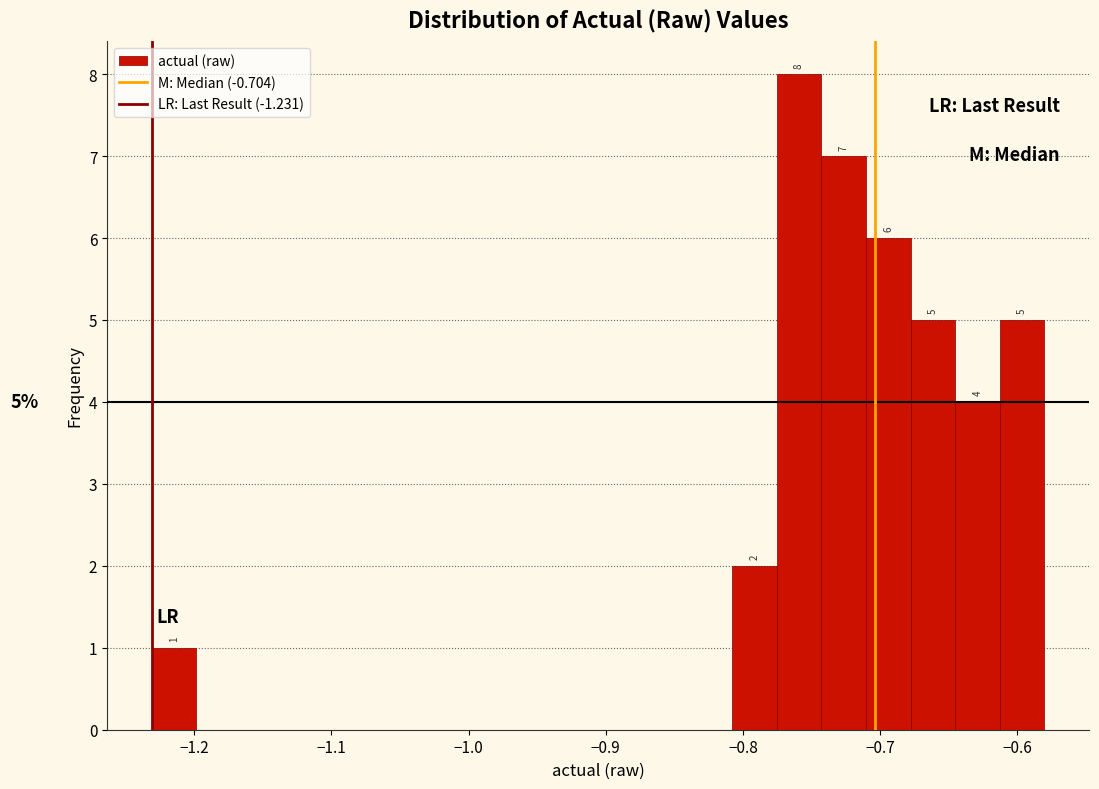

Read against the x-axis, roughly where is the centre of the tallest bar?

-0.76